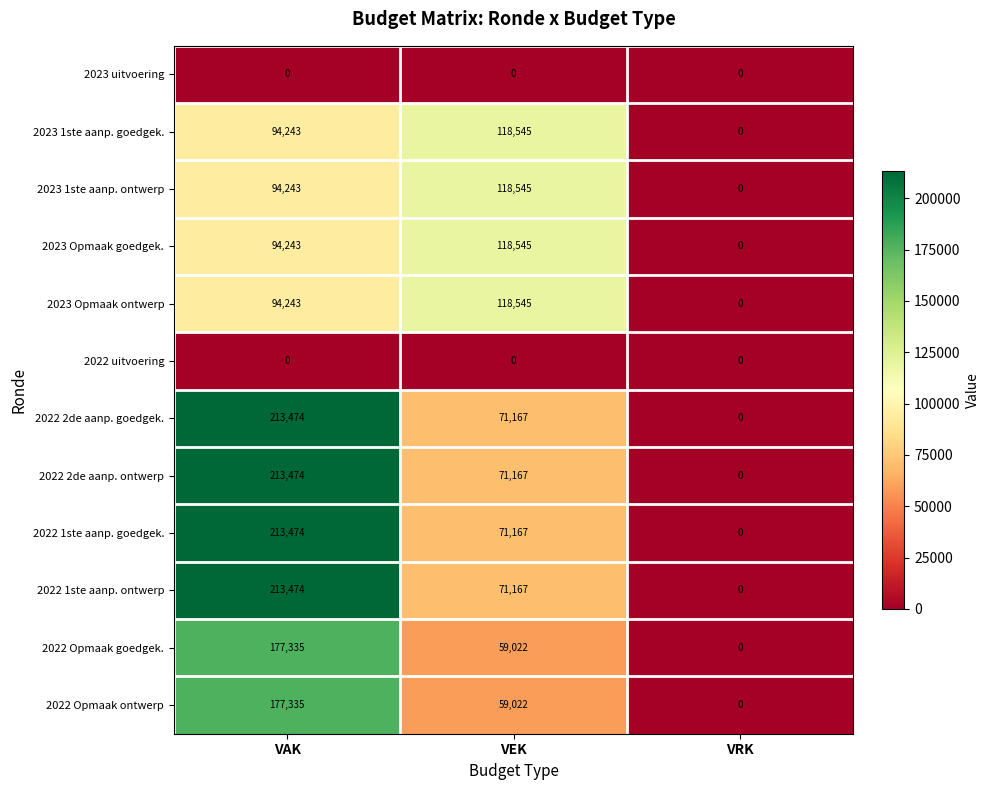

Where is 2023 Opmaak goedgek. nearest to the value 59272?

VAK